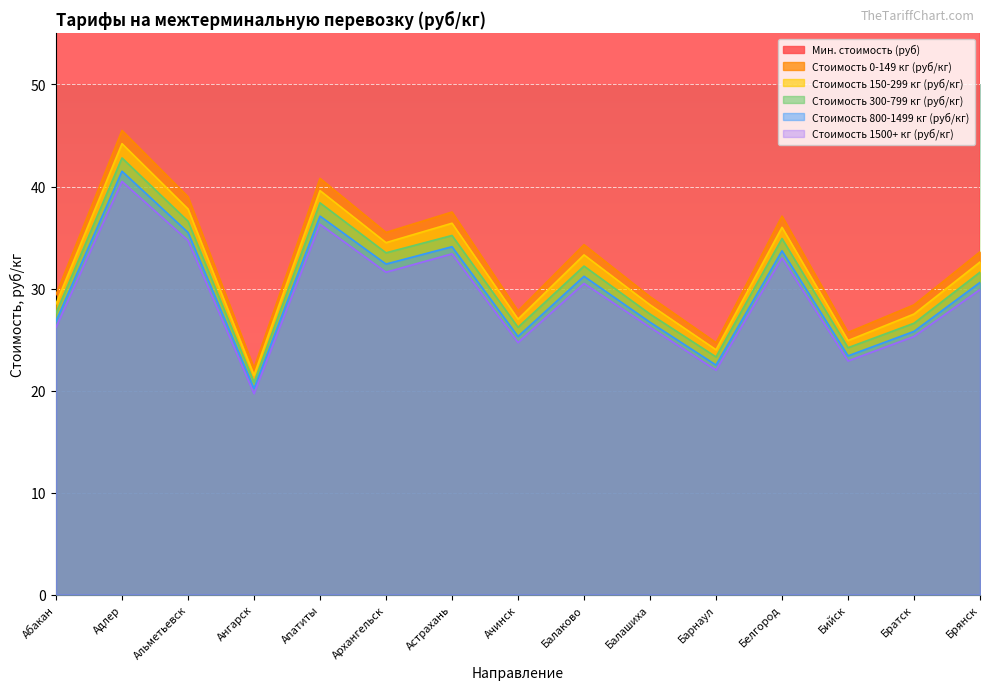

At how many categories does at least one series exceed 218?

15